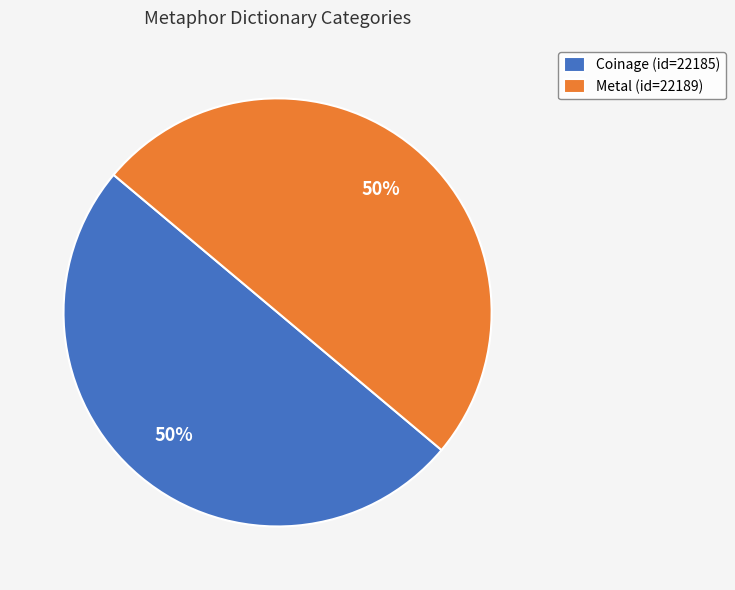

To the nearest percent, what percentage of the pie is Coinage?

50%